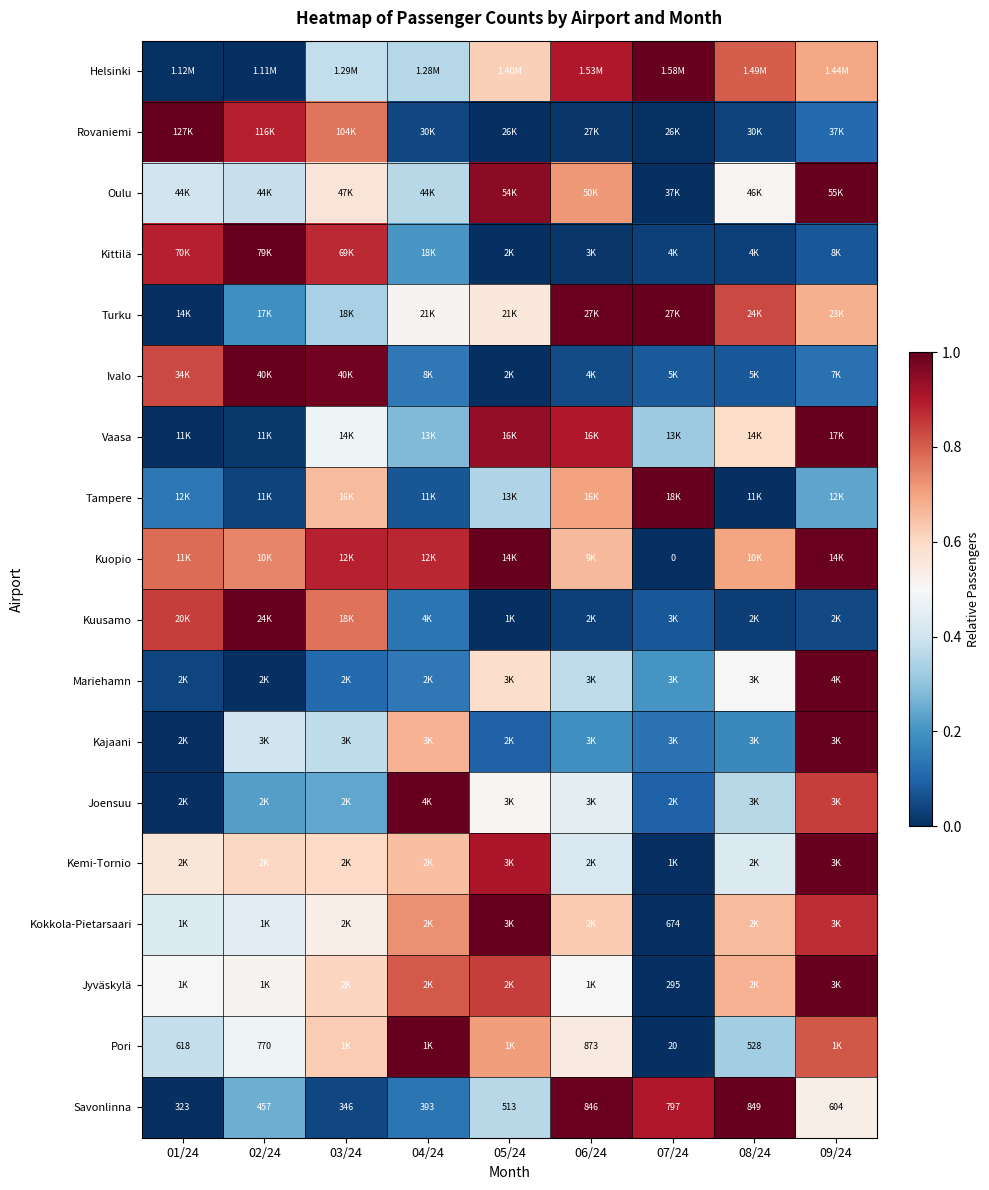

What is the spread (max minus min) of values at 07/24?

1.0